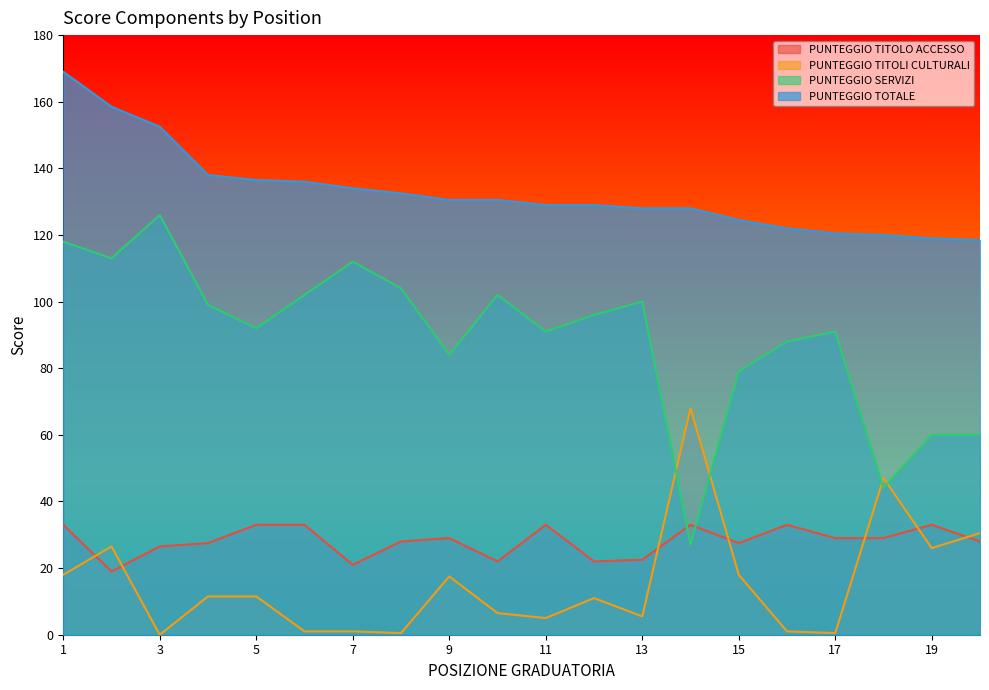

The value of PUNTEGGIO TOTALE at 20 is 28.8. True or false?

False